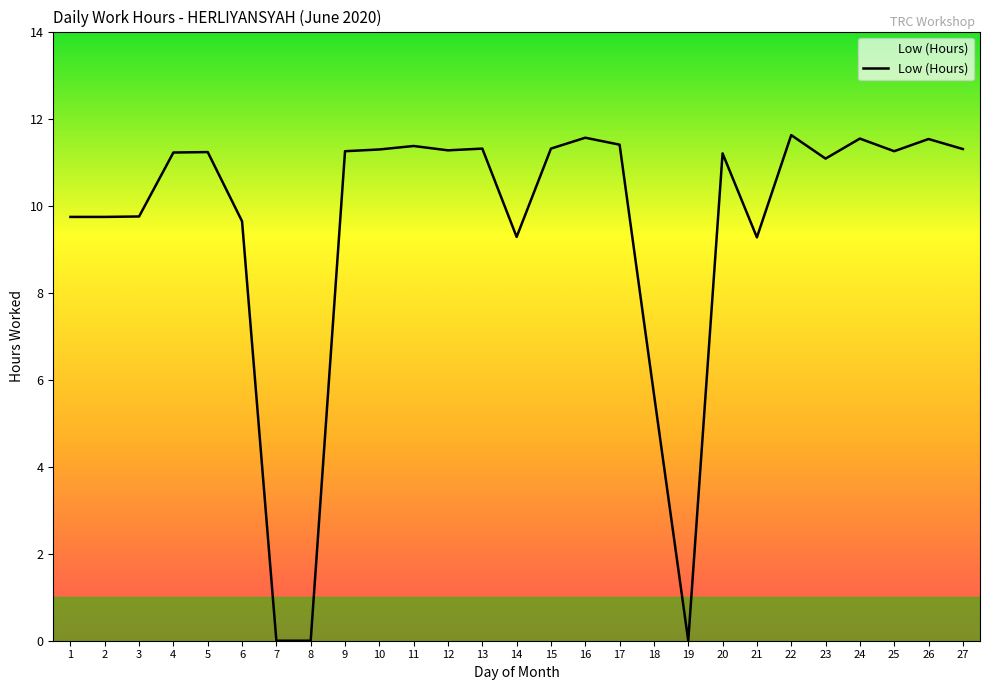

How many values are below 11?

10